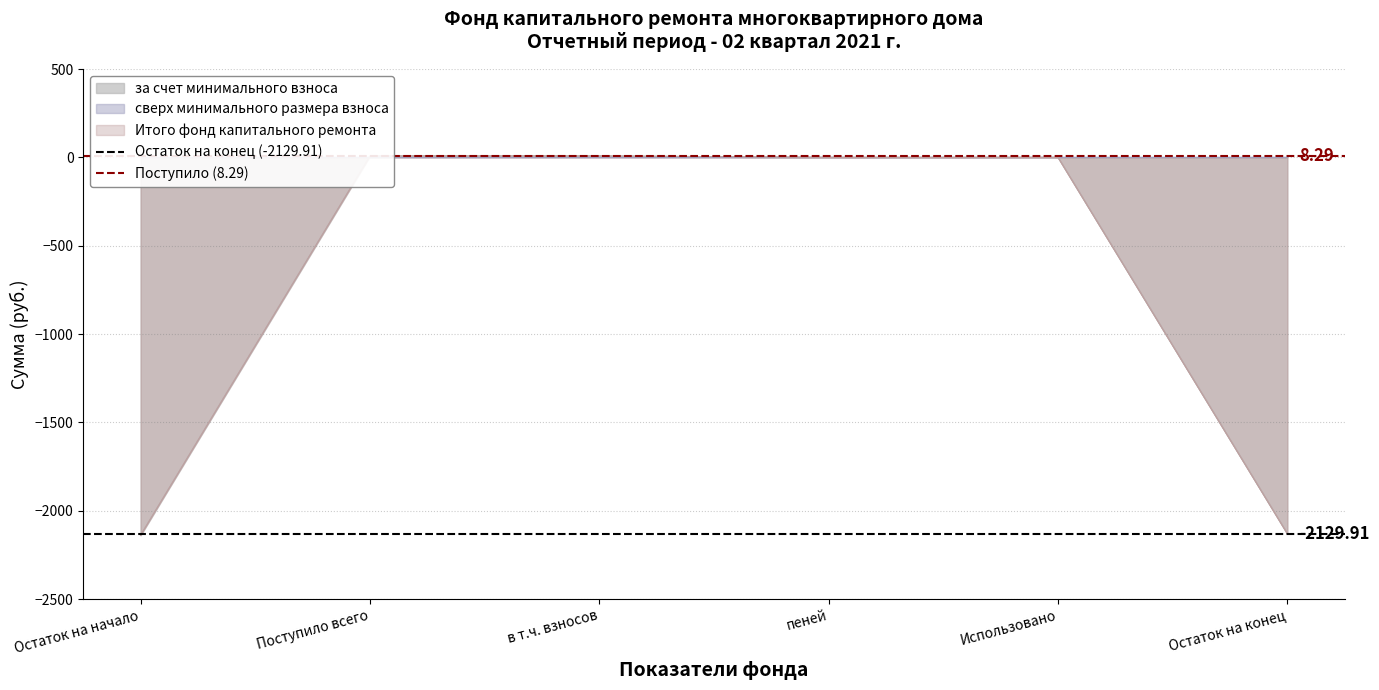

Read the Поступило (8.29) value at Остаток на начало.

8.3